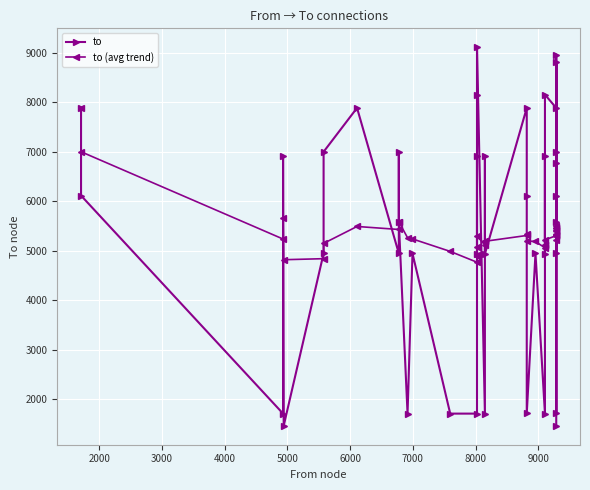

Reading left to right, list all the values displayed in this chart.

to: 7881.0	6111.0	1708.0	6916.0	1462.0	4942.0	6995.0	7881.0	4942.0	6995.0	5578.0	1708.0	4942.0	1708.0	1708.0	6916.0	4932.0	8149.0	9106.0	1708.0	6916.0	4932.0	7881.0	6111.0	1712.0	4942.0	1708.0	6916.0	4932.0	8149.0	7881.0	6111.0	1712.0	8816.0	4942.0	8955.0	6995.0	5578.0	6777.0	1462.0
to (avg trend): 7881.0	6996.0	5233.3	5654.0	4815.6	4836.7	5145.0	5487.0	5426.4	5583.3	5582.8	5259.9	5235.5	4983.5	4765.1	4899.6	4901.5	5081.9	5293.7	5114.4	5200.2	5188.0	5305.1	5338.7	5193.6	5183.9	5055.2	5121.6	5115.1	5216.2	5302.2	5327.5	5217.9	5323.7	5312.8	5414.0	5456.7	5459.9	5493.7	5392.9